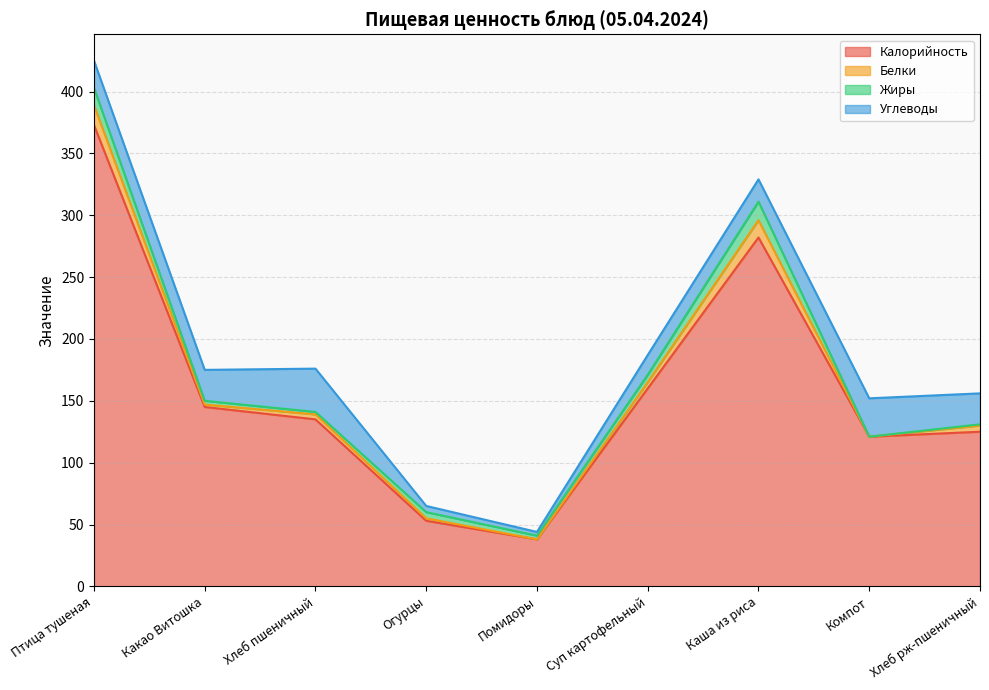

The Калорийность series shows 31 at Какао Витошка. True or false?

False